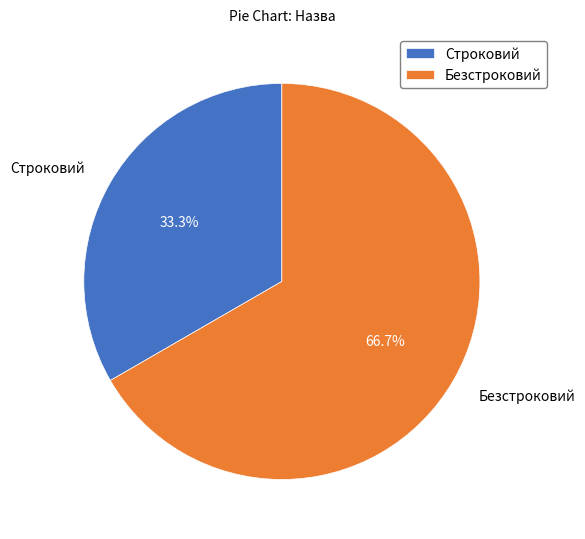

How many slices are in this pie chart?

2